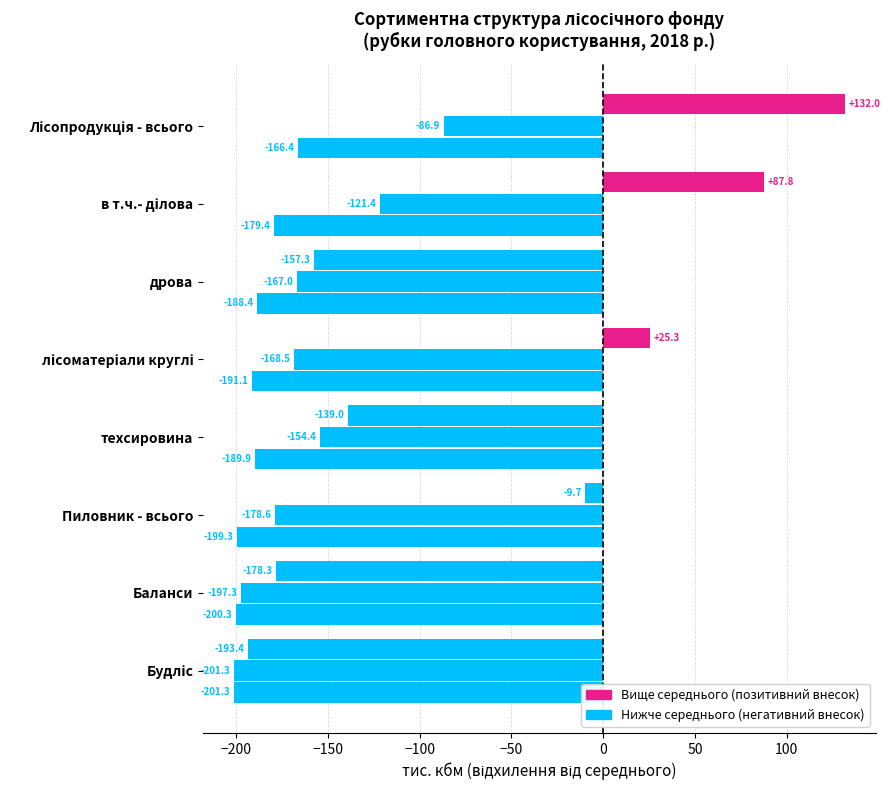

True or false: Хвойні has a value of -65.1 at техсировина.

False